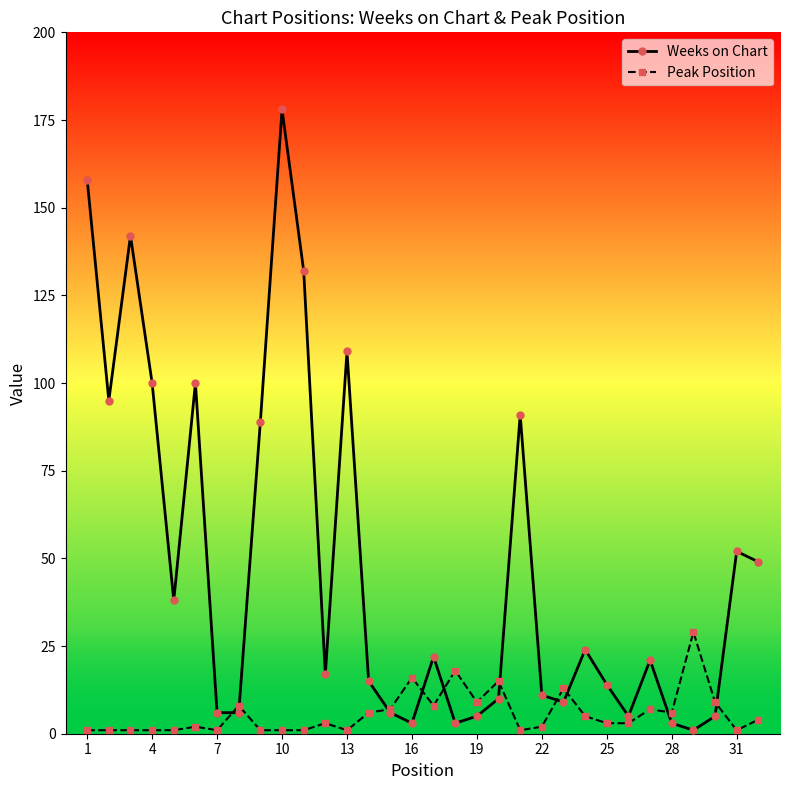

What is the sum of all Peak Position values?

185